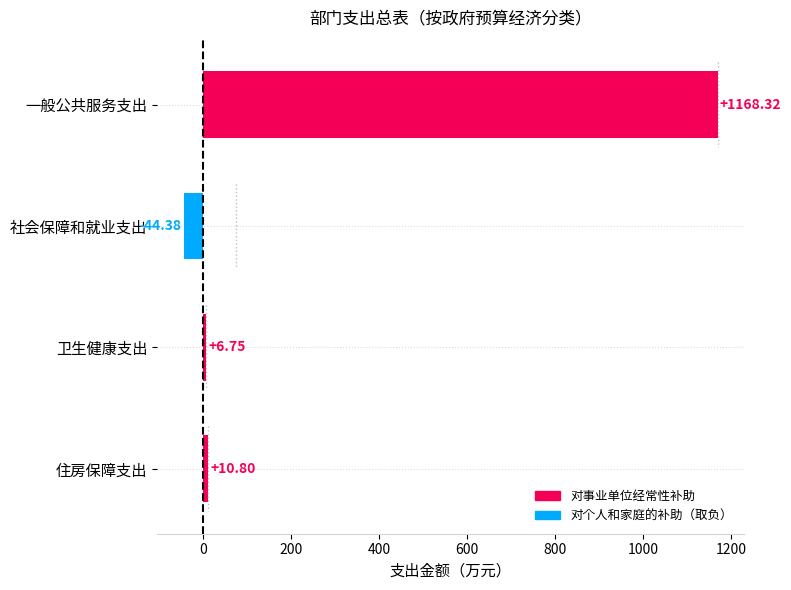

List the labels in order of value, largest first.

一般公共服务支出, 住房保障支出, 卫生健康支出, 社会保障和就业支出